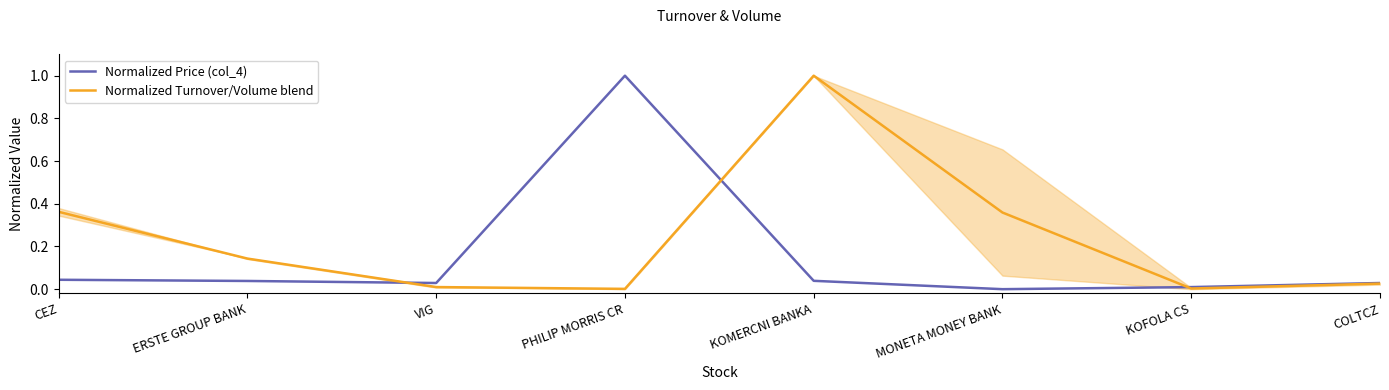

True or false: Normalized Price (col_4) has more than 0 interior local peaks.

True